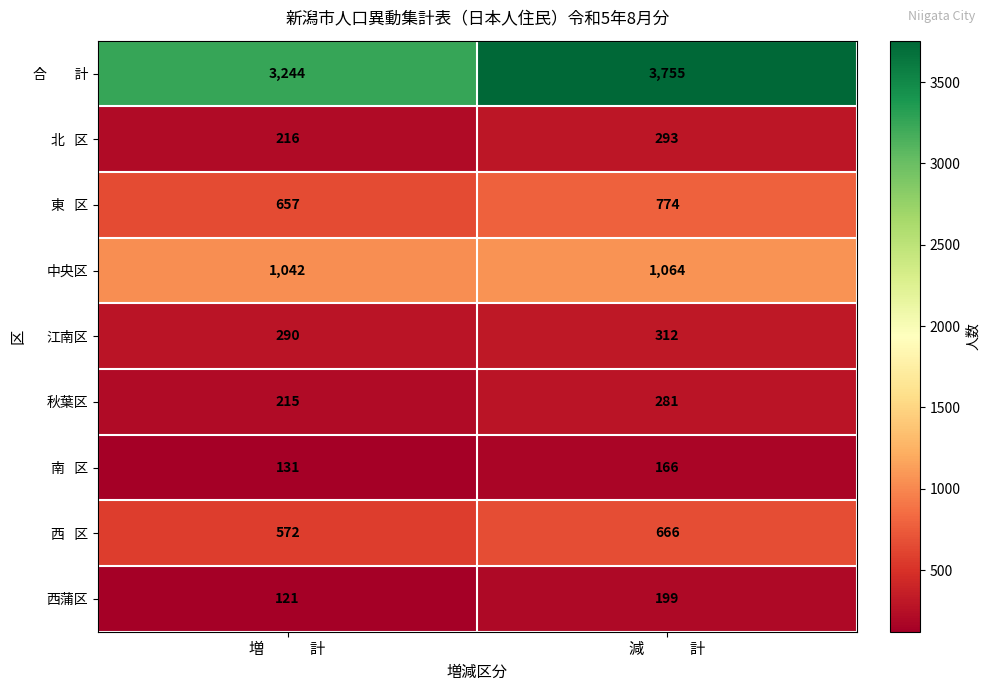

How many data points does each series have?

2